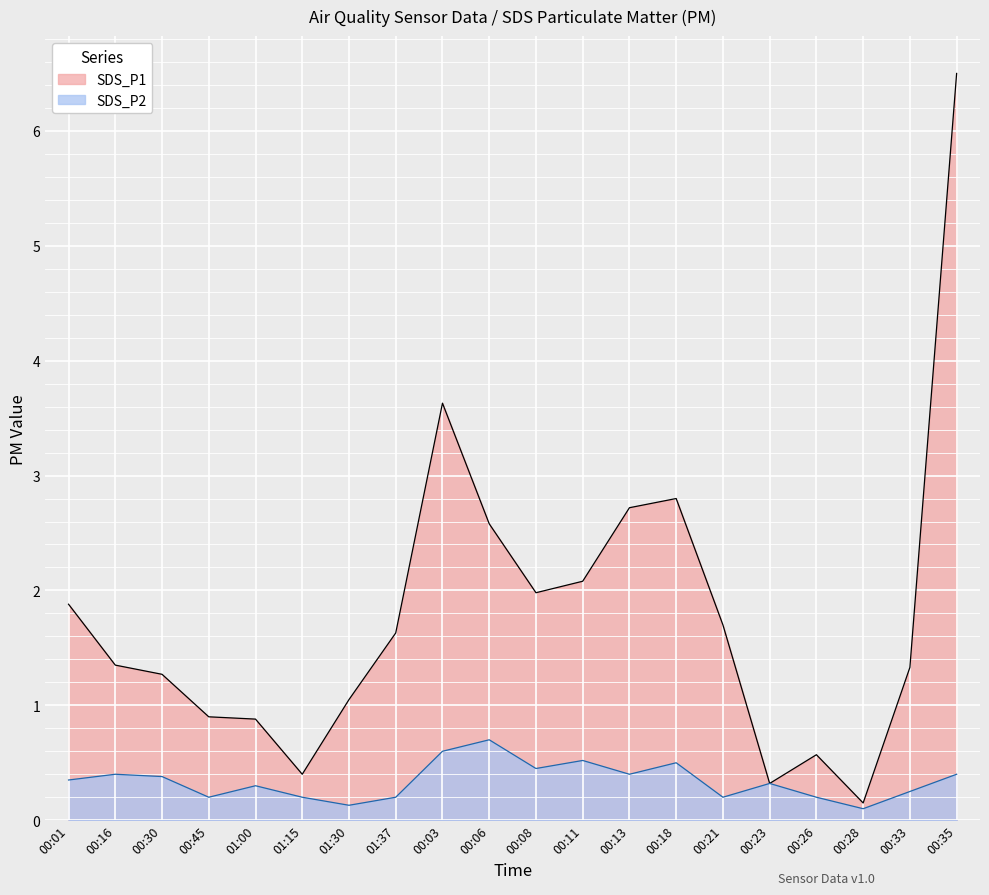

True or false: SDS_P1 has a value of 0.4 at 00:16.

False